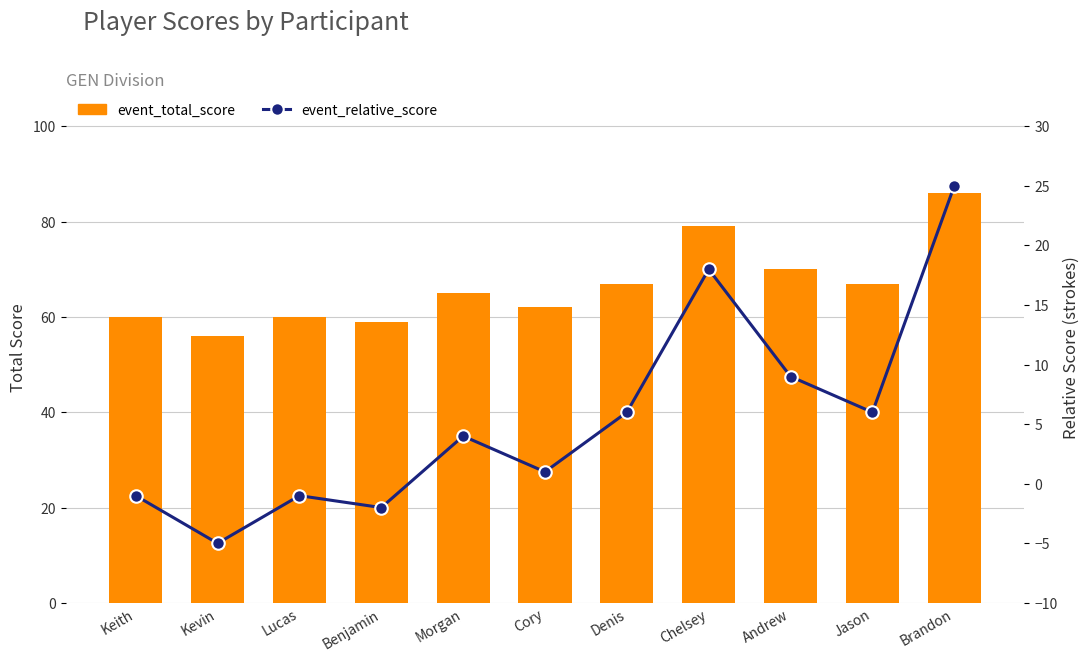

Where does the event_relative_score series first go above 4?

Denis